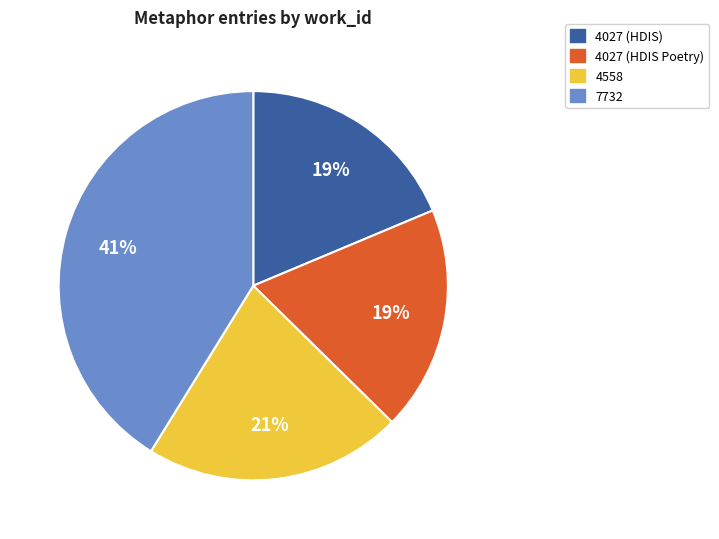

The 4027 (HDIS) slice represents 19% of the pie. True or false?

True